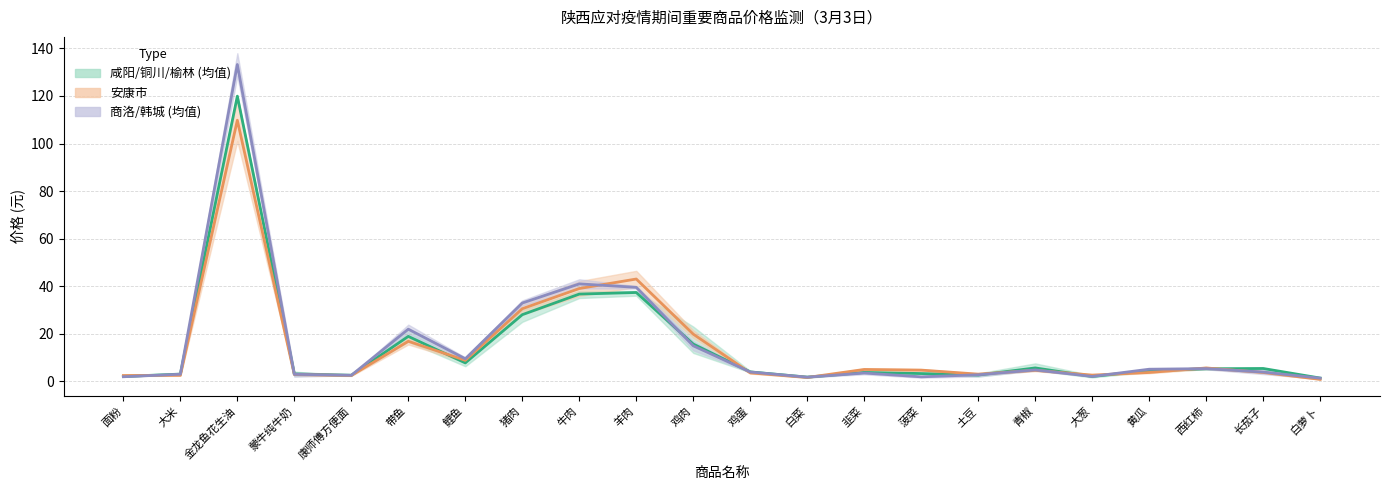

Reading right to left, transcribe all the data shown in this chart.

咸阳/铜川/榆林 (均值): 1.3	5.4	5.2	4.4	2.0	5.6	2.6	3.2	3.7	1.7	3.9	15.6	37.3	36.7	28.0	7.7	18.9	2.5	3.1	119.9	3.0	2.0
安康市: 0.8	3.7	5.6	3.7	2.6	4.6	3.0	4.7	5.0	1.6	3.5	19.8	43.0	39.0	30.5	8.8	16.8	2.4	2.8	109.8	2.5	2.4
商洛/韩城 (均值): 1.3	3.9	5.3	5.0	2.0	4.8	2.7	1.9	3.5	1.7	3.9	14.9	39.5	41.0	32.9	9.4	21.9	2.5	2.9	133.2	3.0	1.9